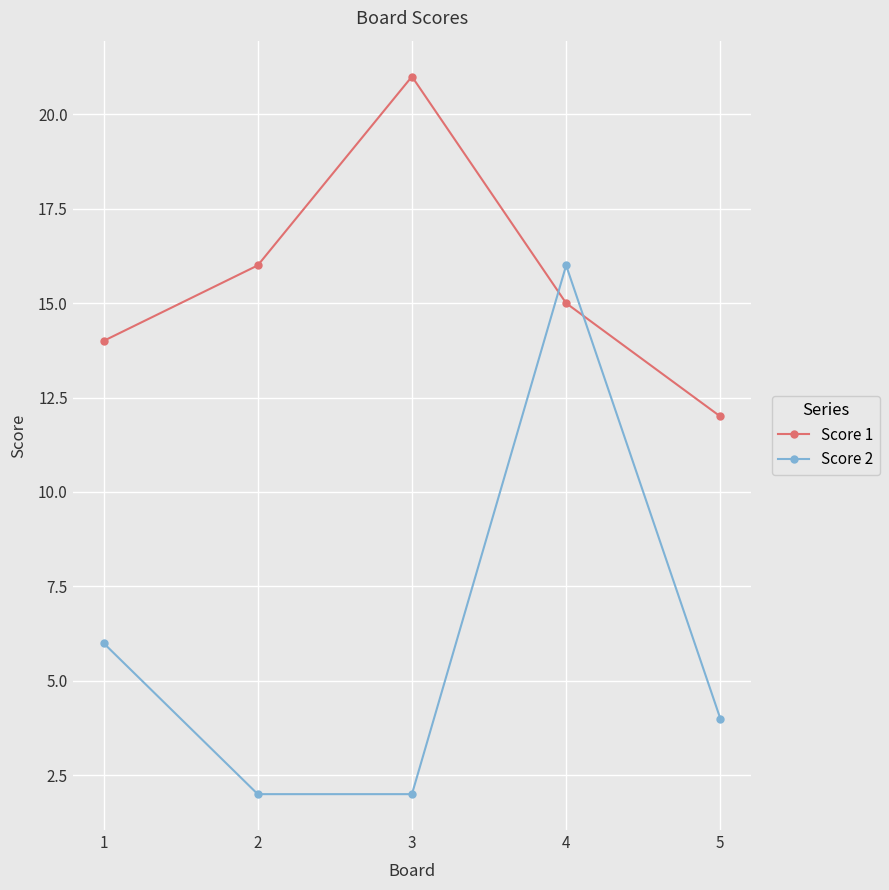

What is the value of the Score 1 point at the 2nd from the left?

16